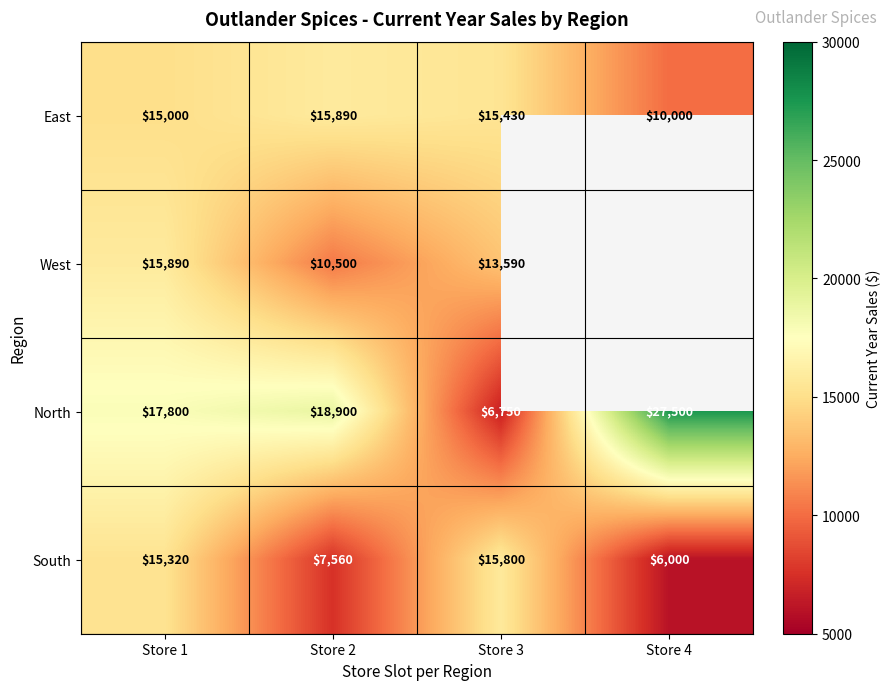

Is the value of East at Store 4 greater than the value of South at Store 4?

Yes